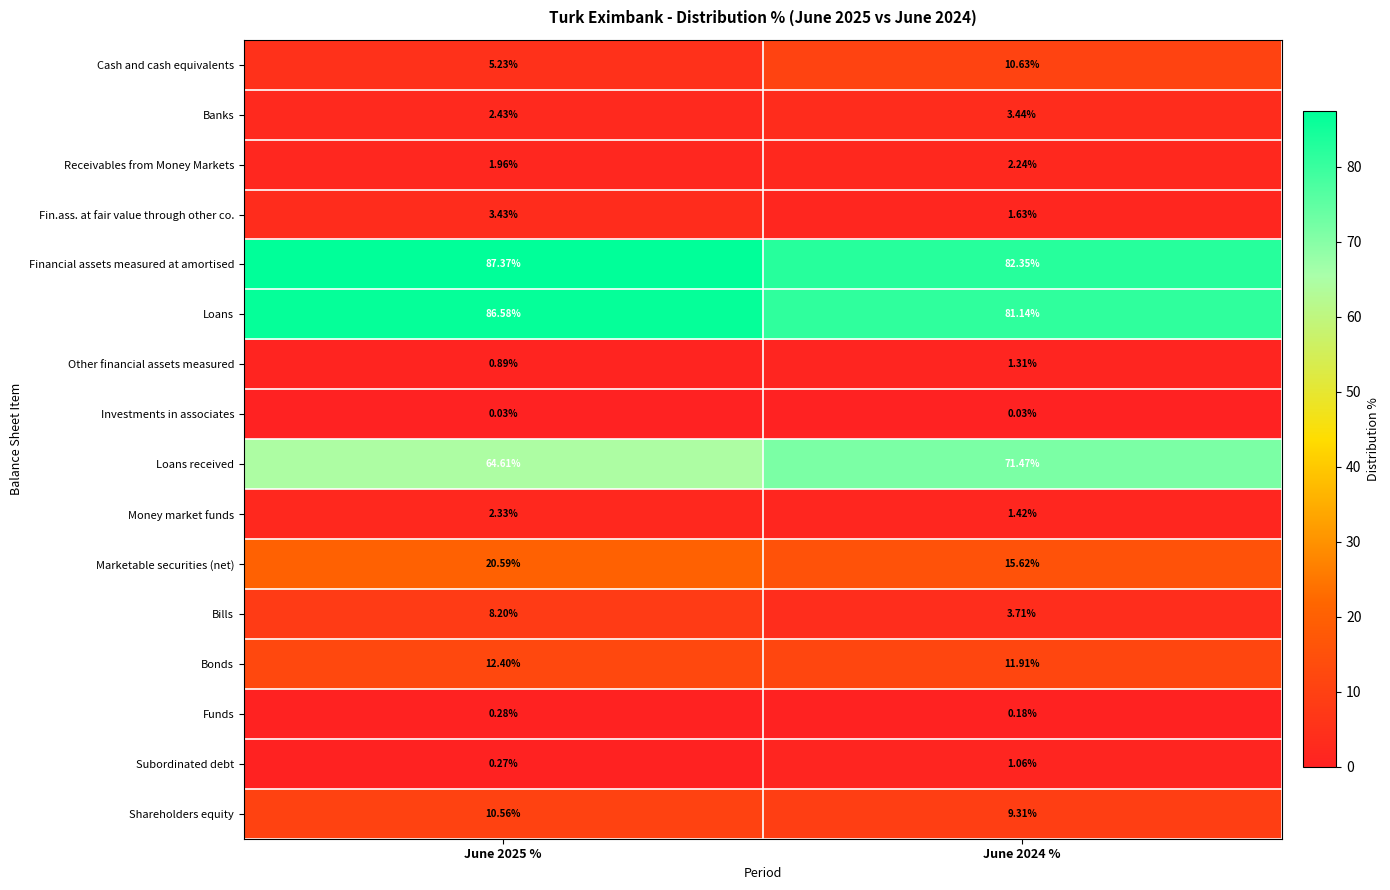

Is the value of Other financial assets measured at June 2024 % greater than the value of Financial assets measured at amortised at June 2025 %?

No